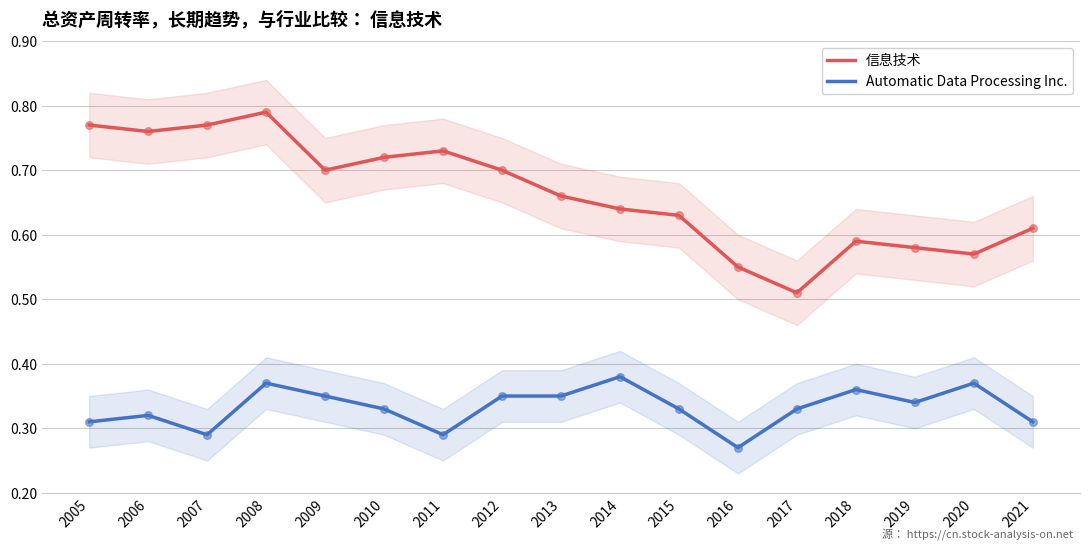

What is the total value across all series at 2016?

0.8